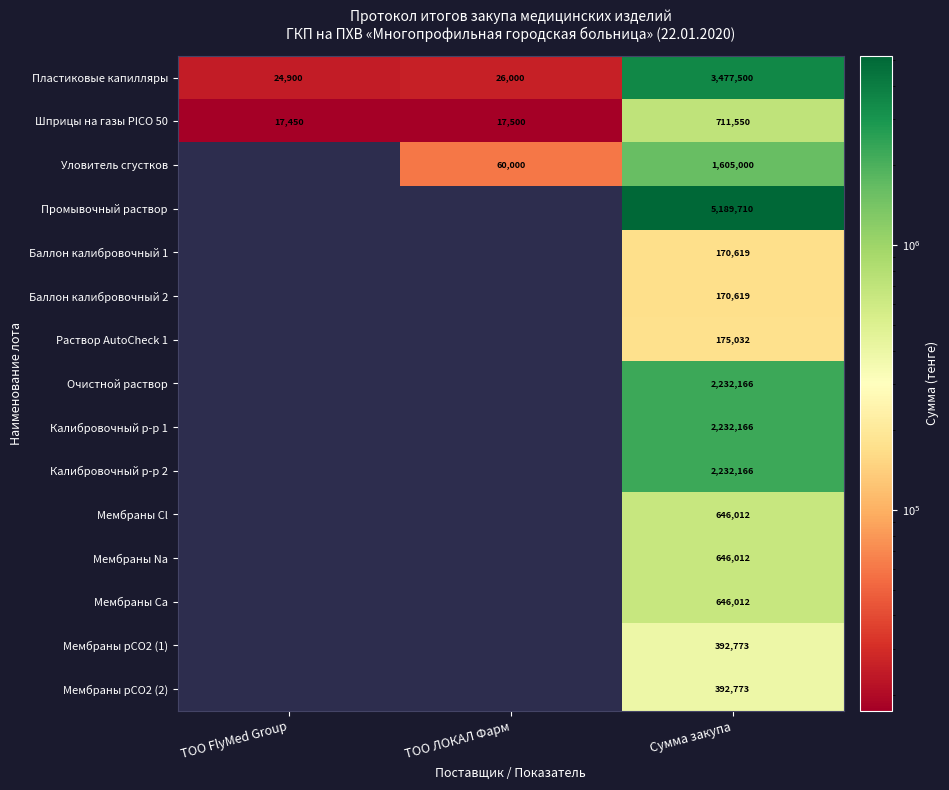

What is the total value across all series at Сумма закупа?

20920110